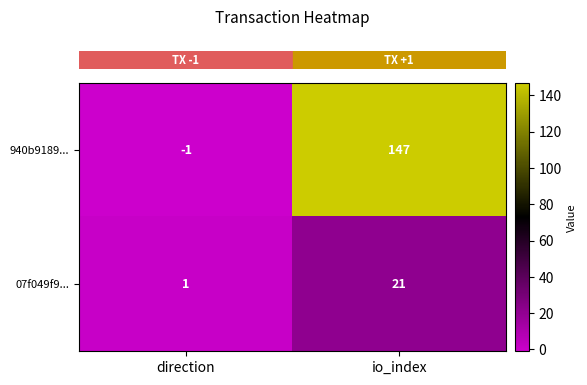

What is the sum of the 940b9189... values at direction and io_index?

146